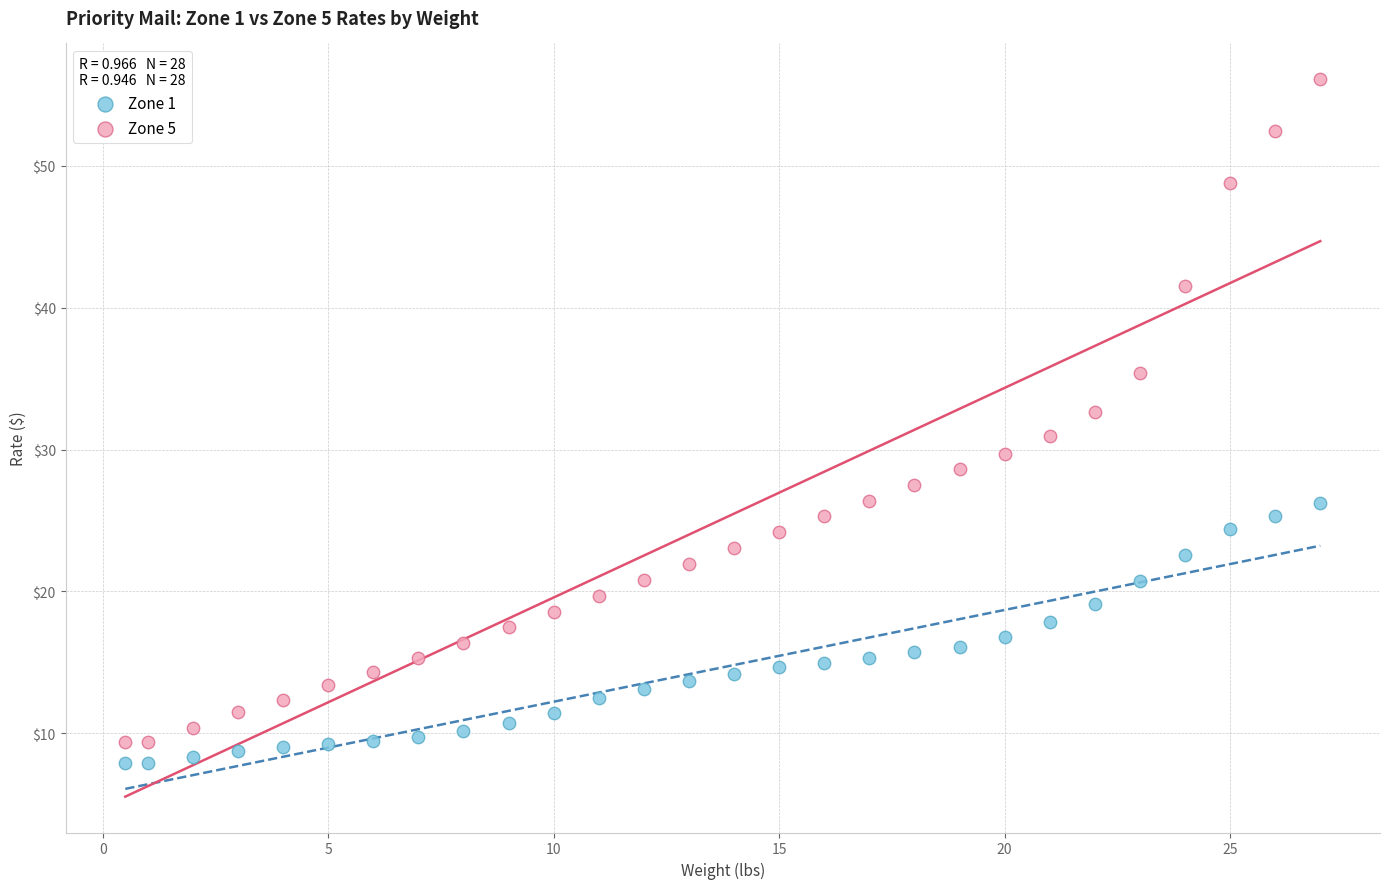

What are all the series names shown in the legend?

Zone 1, Zone 5